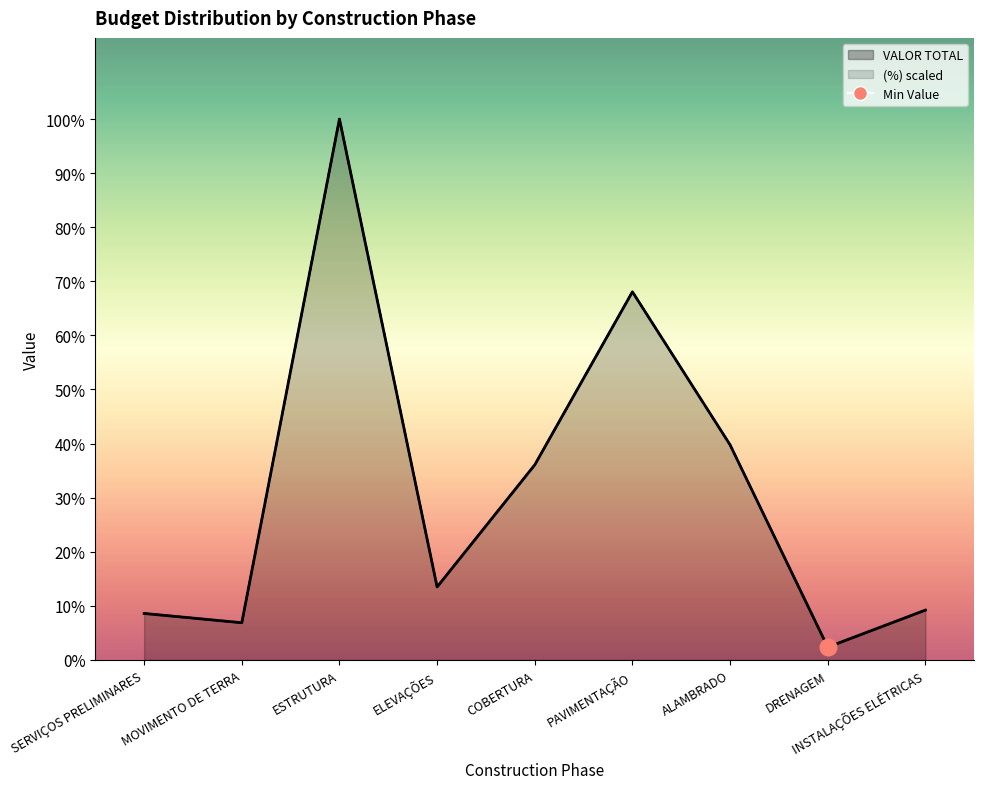

What is the label of the 2nd point from the left?

MOVIMENTO DE TERRA